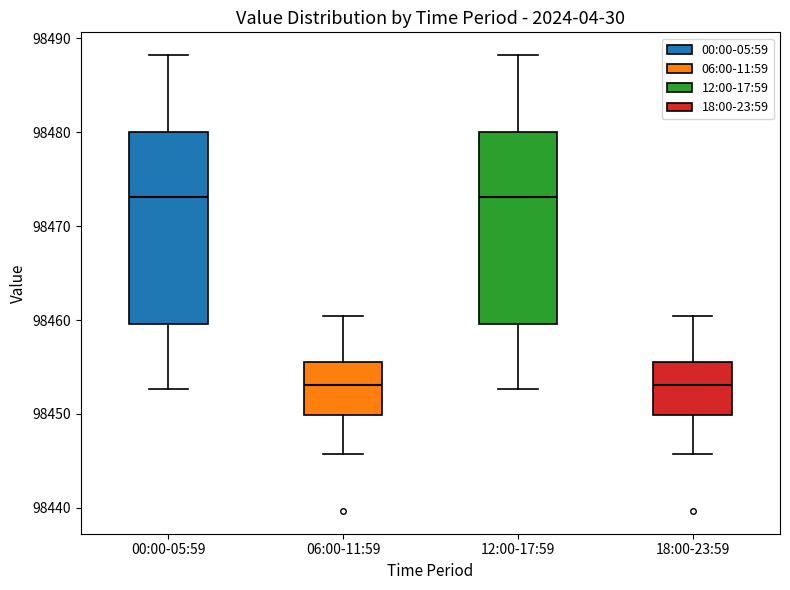

Where does the median line of the box for 12:00-17:59 sit on the y-axis? The values are not printed on the chart, so give them approximately, as read against the axis.

98473